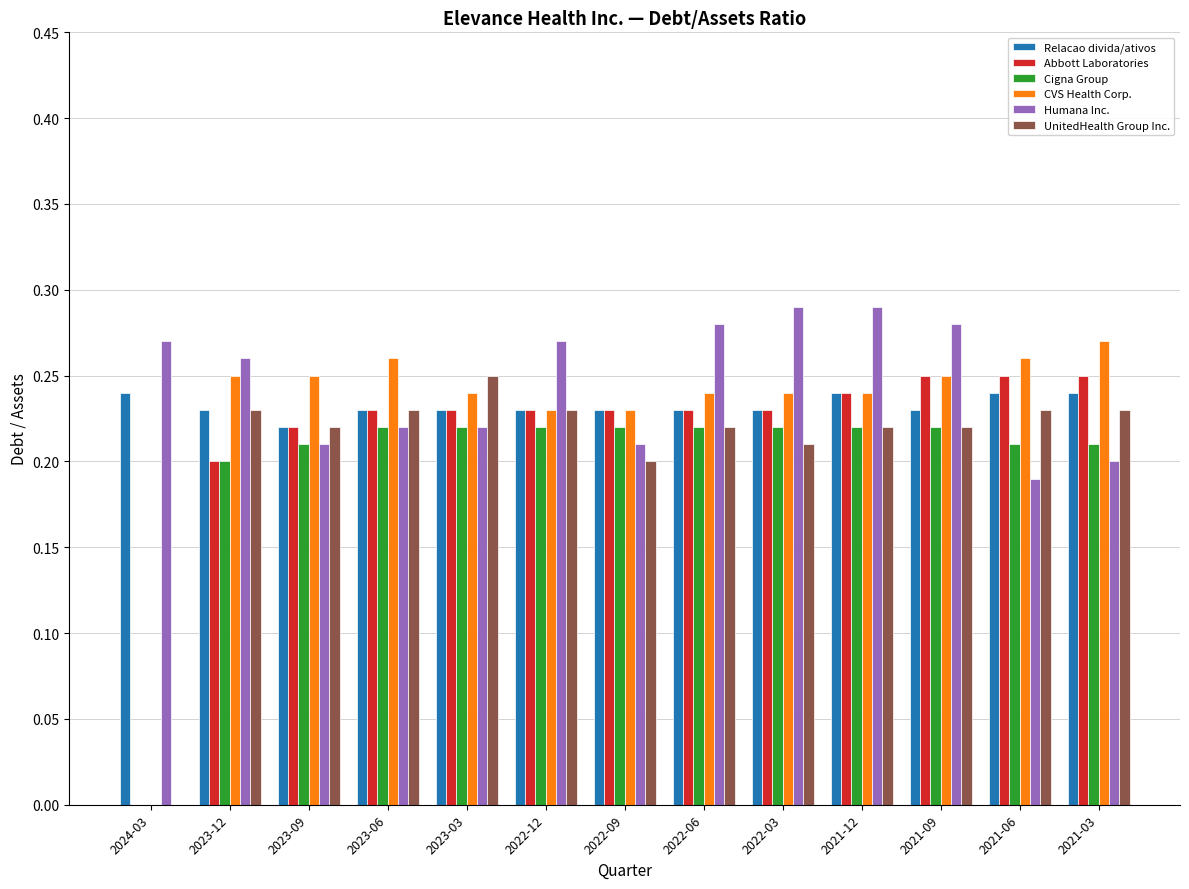

How many groups of bars are there?

13